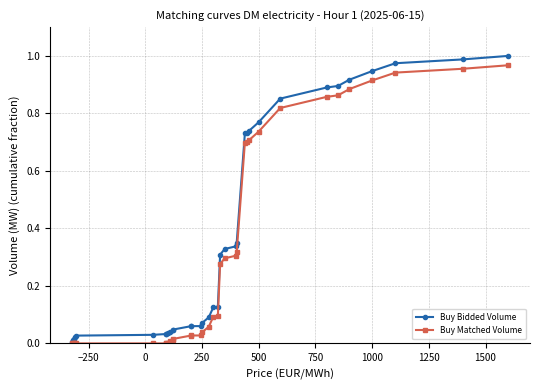

Which series has the largest range (max minus min)?

Buy Bidded Volume